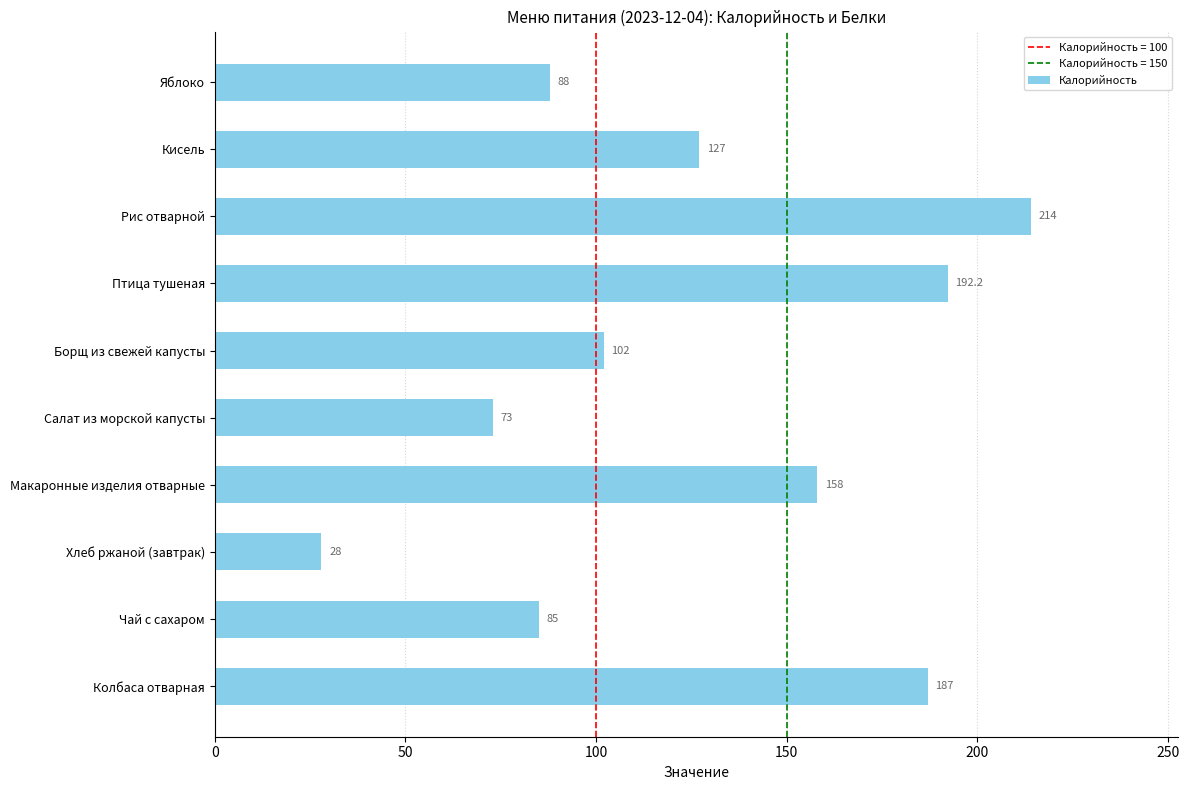

What is the minimum value shown in the chart?

28.0